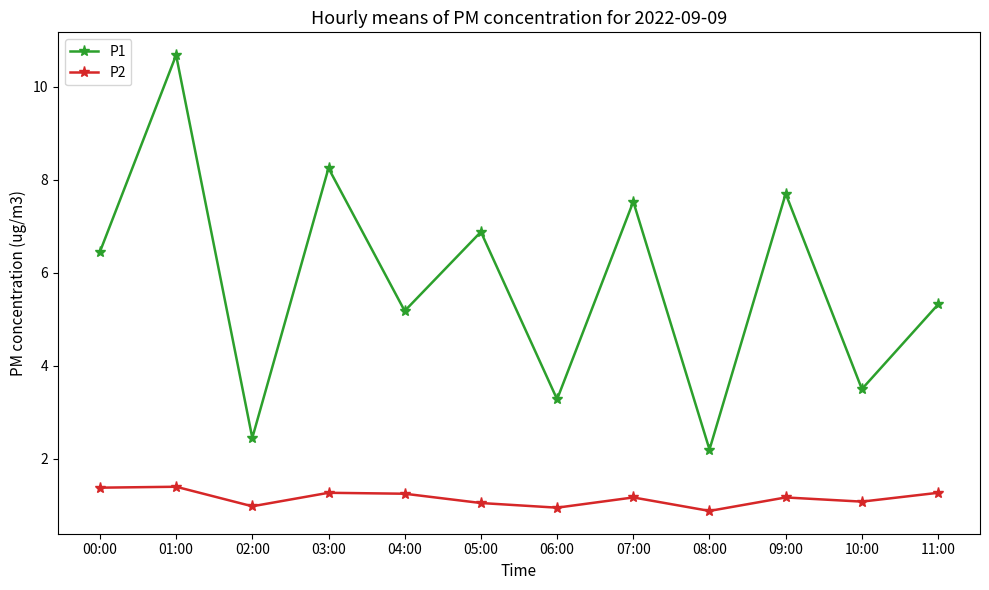

List the series in order of their peak value, highest first.

P1, P2